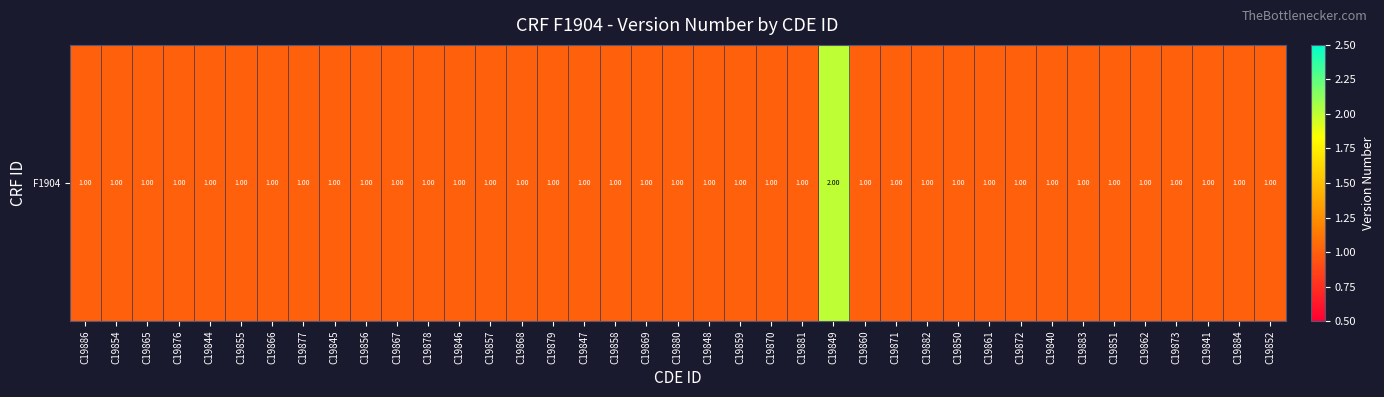

The value at C19867 is 0. True or false?

False